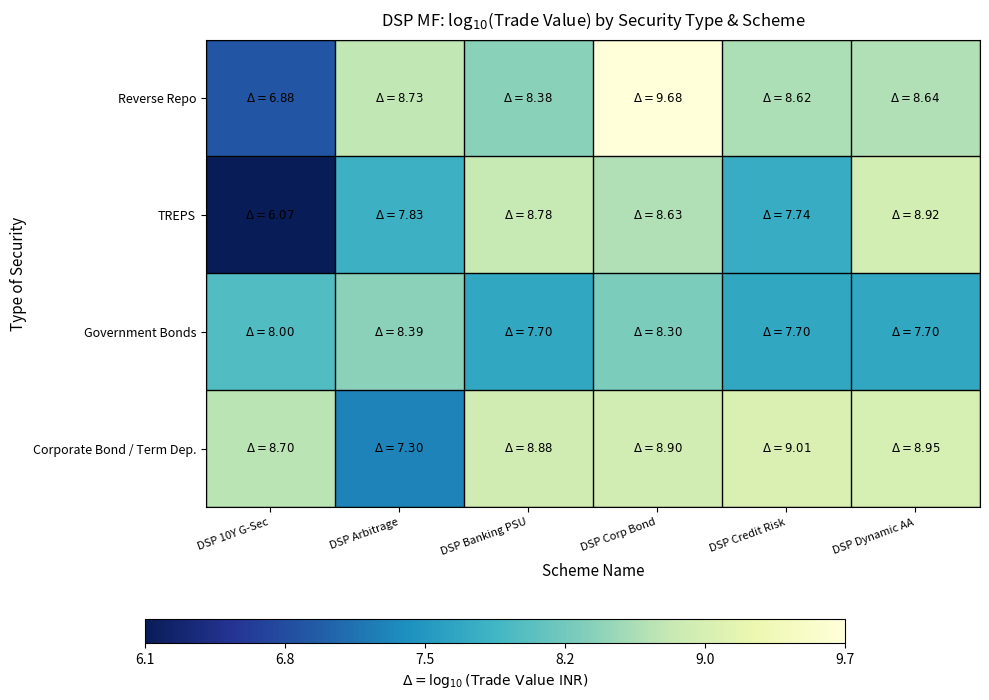

Rank the series at DSP Arbitrage from highest to lowest value.

Reverse Repo, Government Bonds, TREPS, Corporate Bond / Term Dep.